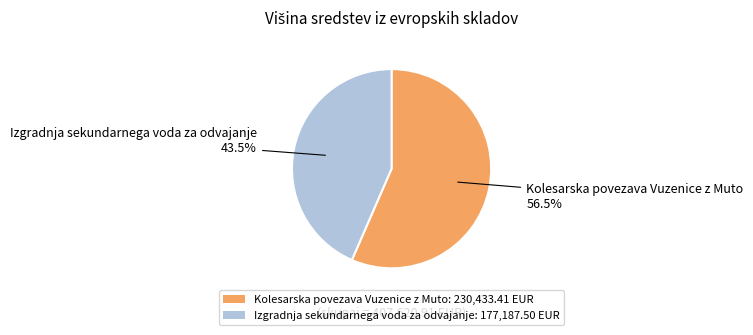

Count the number of slices in the pie.

2